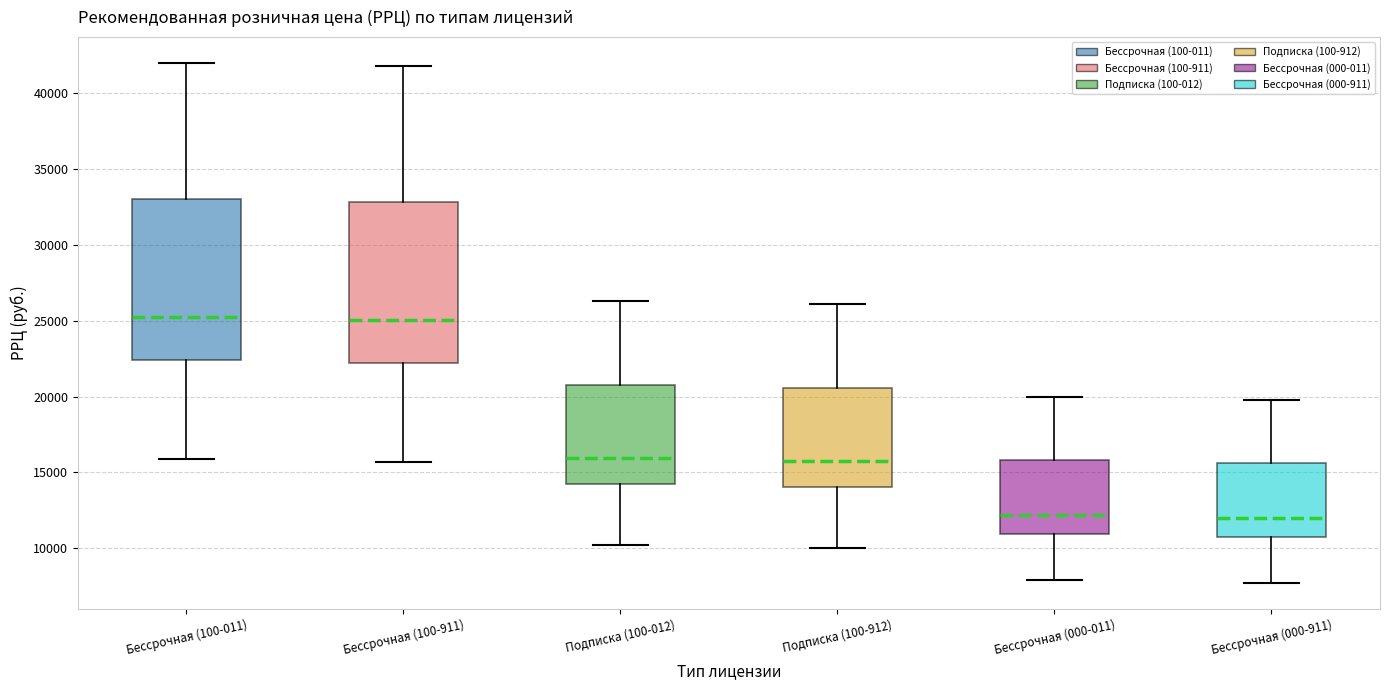

Reading left to right, read every box against the y-axis: the position of its median line, the range the box covers, and the ends of its whiskers. The values are not printed on the chart, so give them approximately, as read against the axis.

Бессрочная (100-011): median 25000, box 22500 to 33000, whiskers 16000 to 42000
Бессрочная (100-911): median 25000, box 22000 to 33000, whiskers 15500 to 42000
Подписка (100-012): median 16000, box 14000 to 21000, whiskers 10000 to 26500
Подписка (100-912): median 16000, box 14000 to 20500, whiskers 10000 to 26000
Бессрочная (000-011): median 12000, box 11000 to 16000, whiskers 8000 to 20000
Бессрочная (000-911): median 12000, box 10500 to 15500, whiskers 7500 to 20000